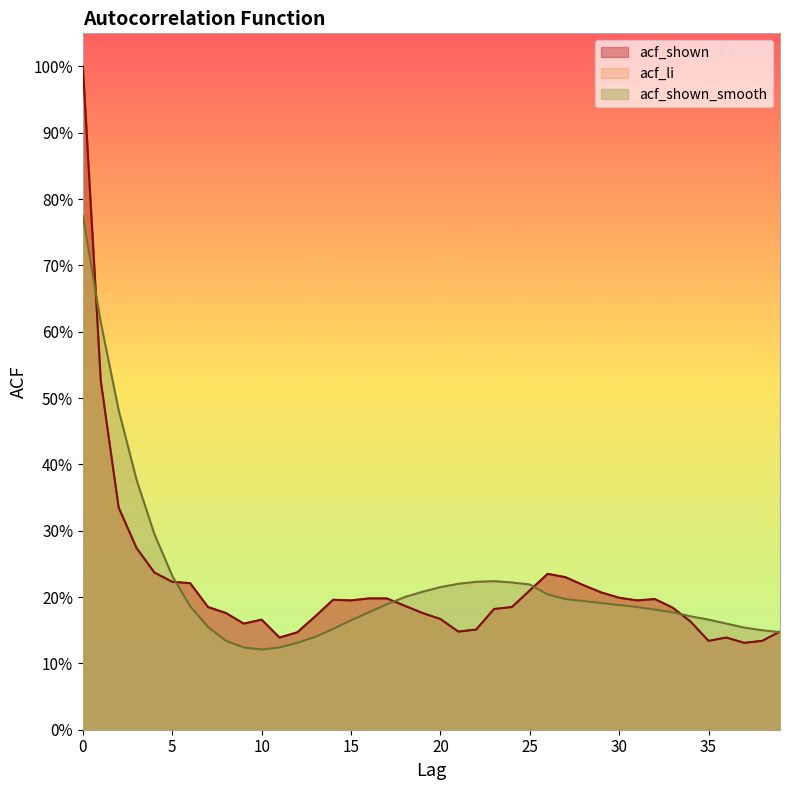

How many distinct data groups are displayed?

3